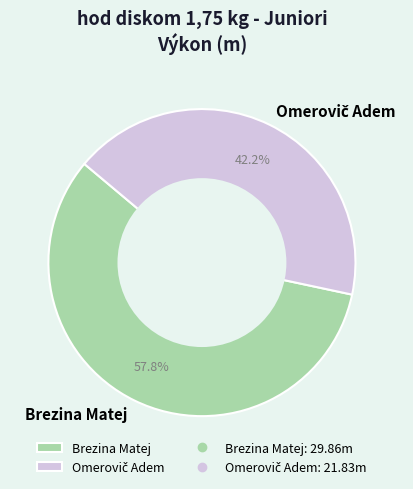

What is the largest slice in the pie chart?

Brezina Matej